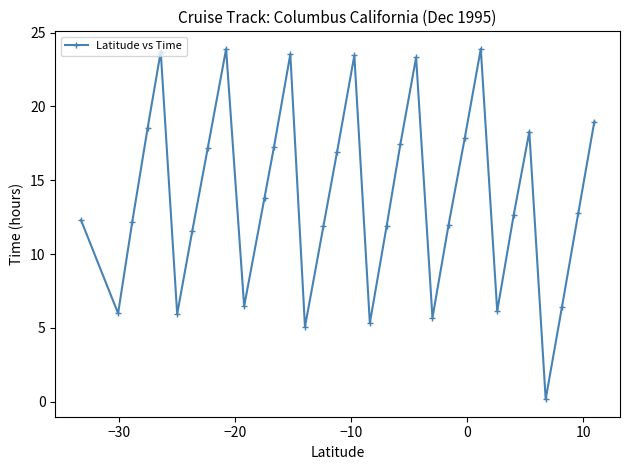

What is the value of the 6th point from the left?

23.7